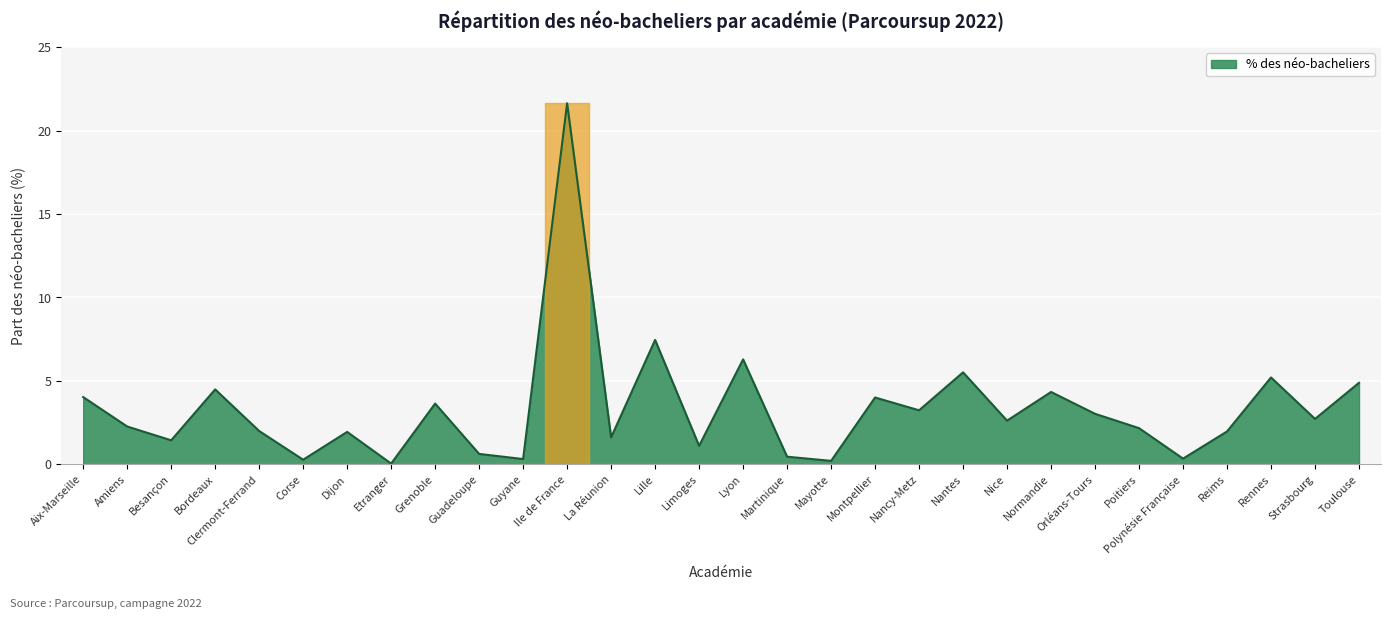

At which category does the chart reach its peak across all series?

Ile de France